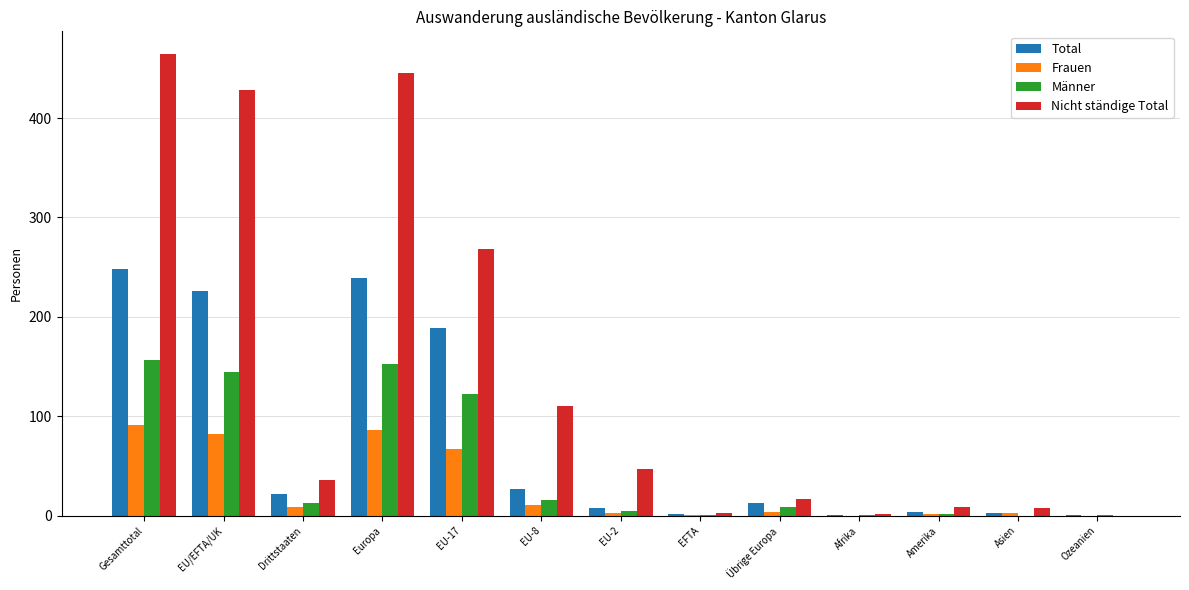

How many groups of bars are there?

13